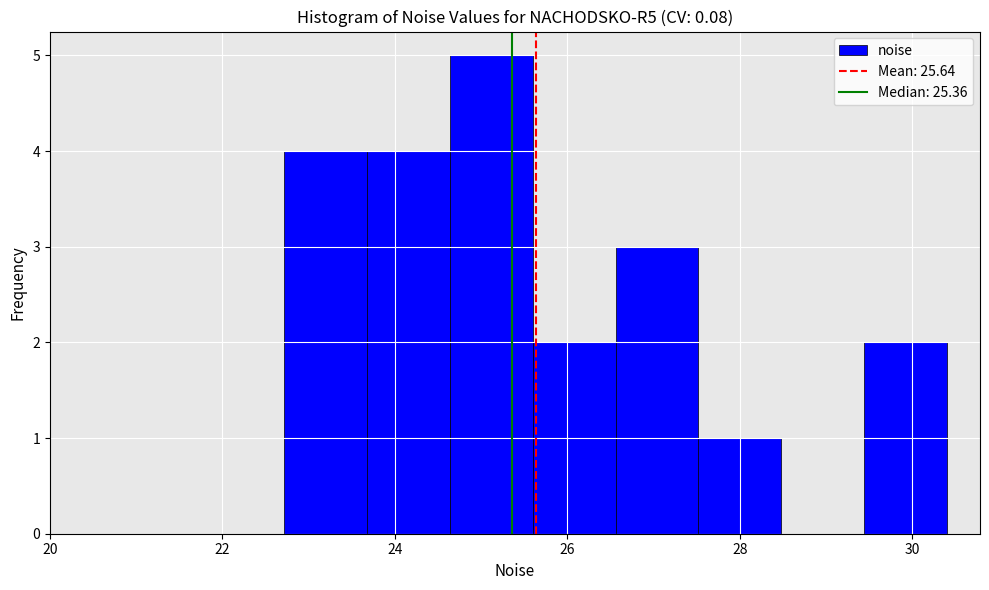

Which range on the x-axis has the tallest bar?

24.6 to 25.6